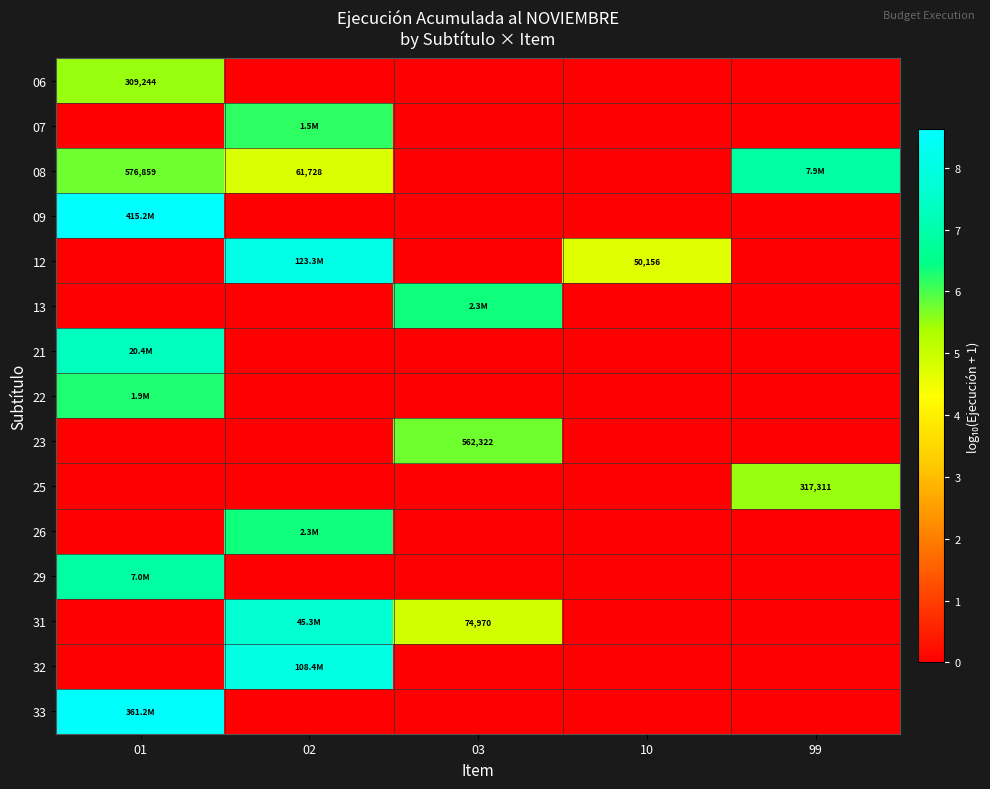

True or false: 08 has a value of 7.5 at 02.

False